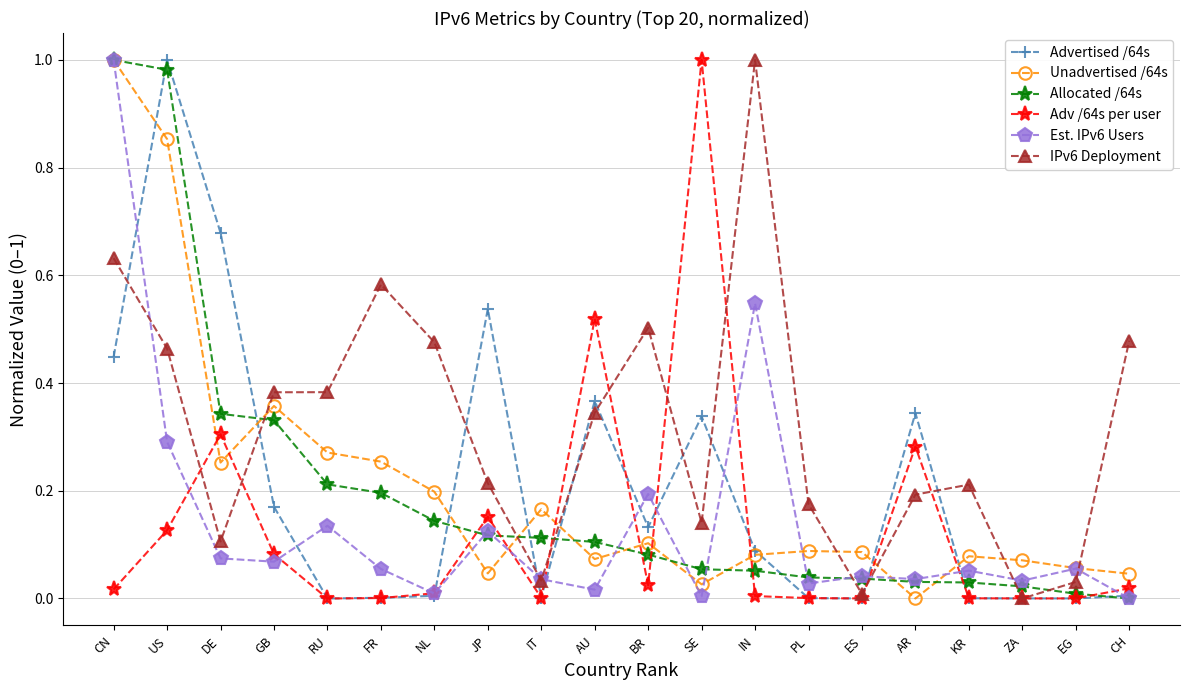

Is the value of Unadvertised /64s at BR greater than the value of Adv /64s per user at US?

No